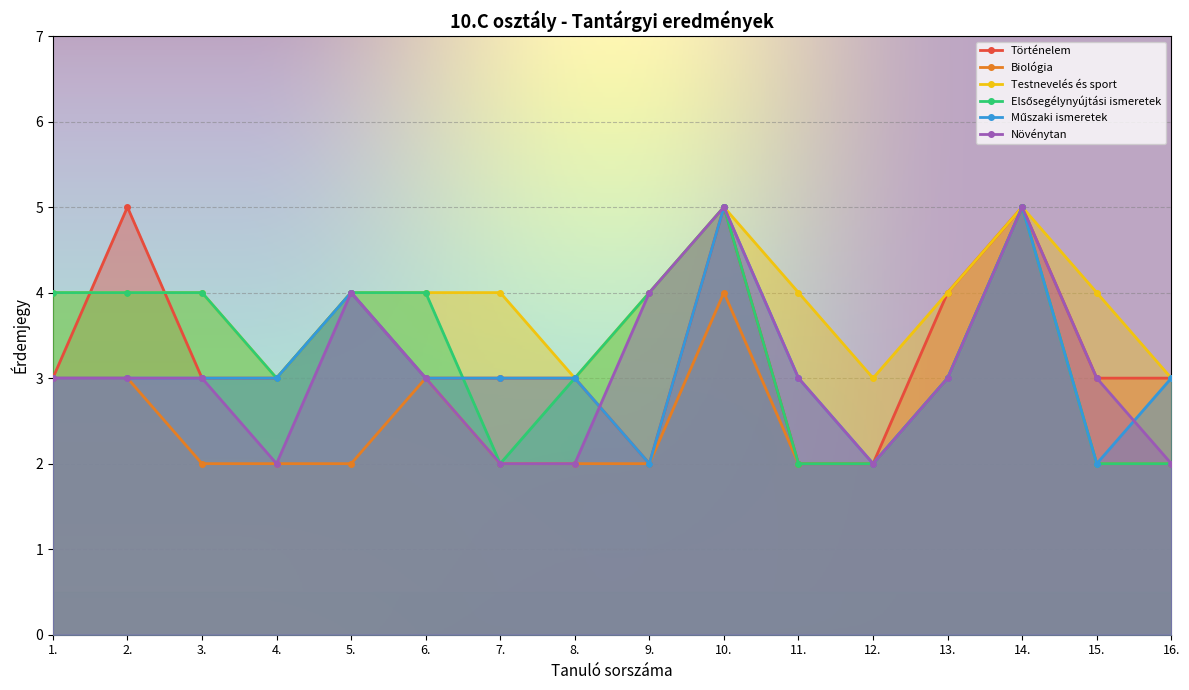

Which series changed the most between 8. and 14.?

Biológia